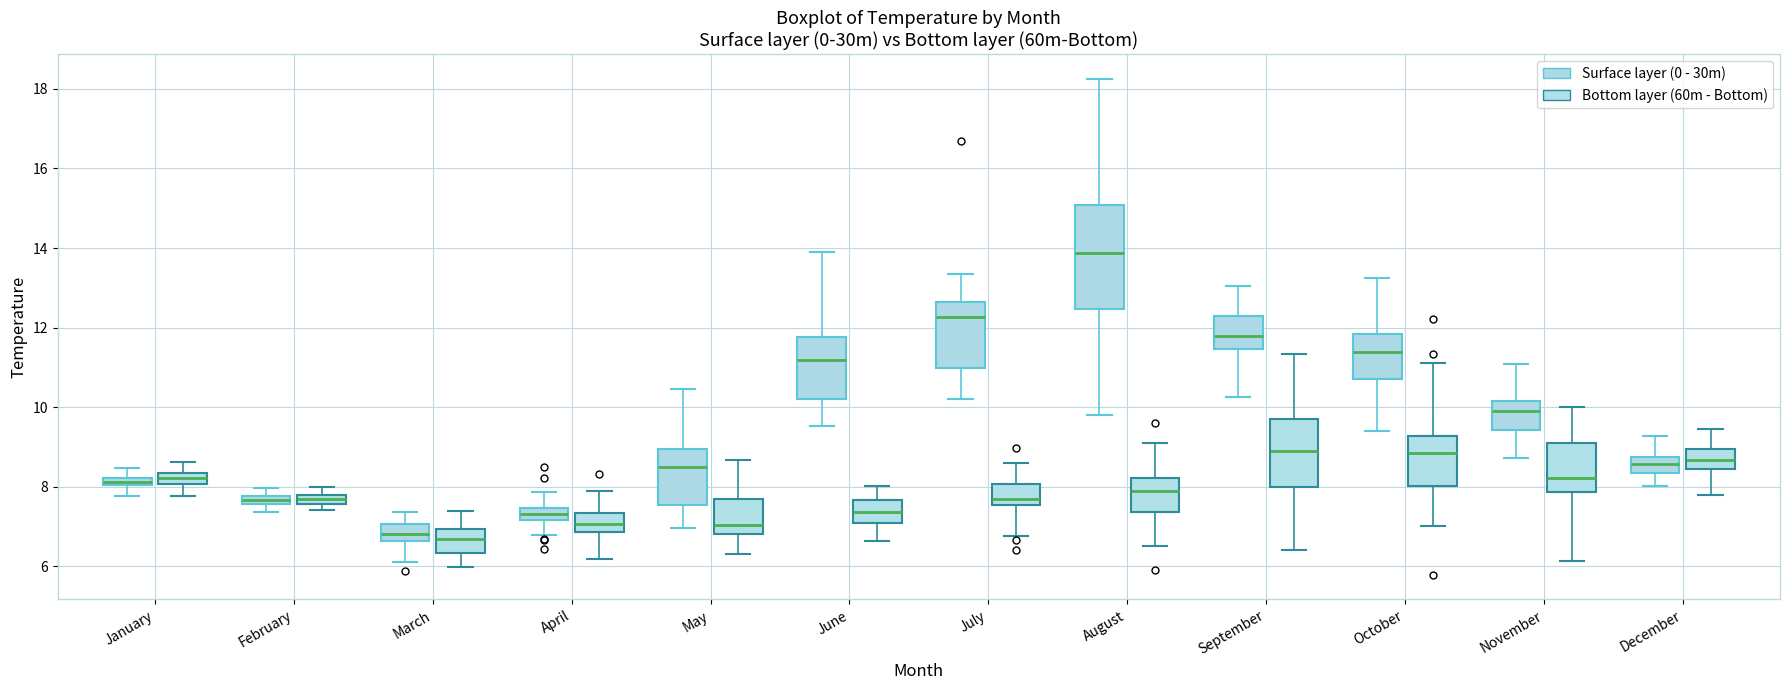

Which box is the tallest, from its lower edge to its upper edge?

August (Surface layer (0 - 30m))